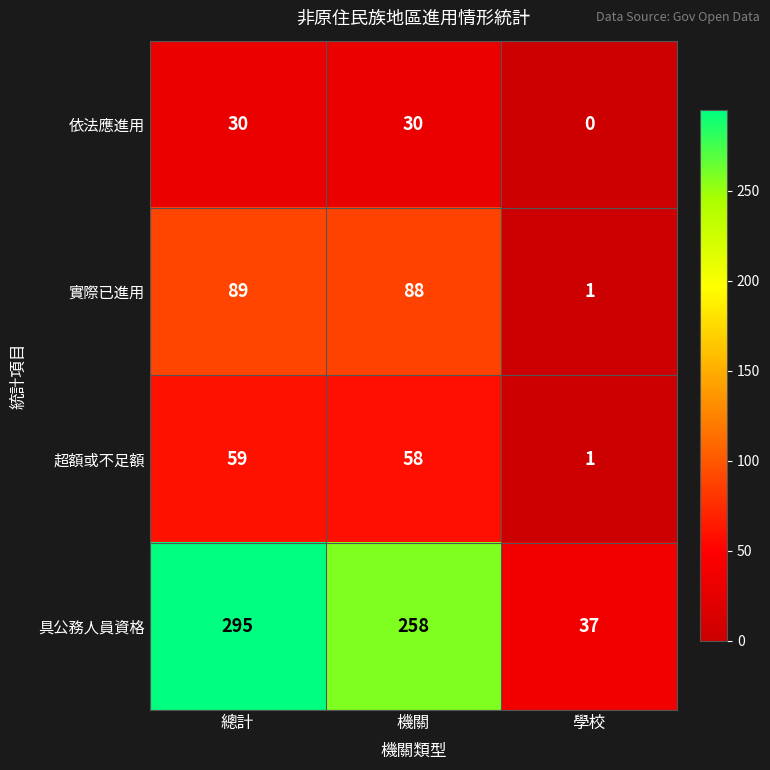

The value of 實際已進用 at 學校 is 0. True or false?

False